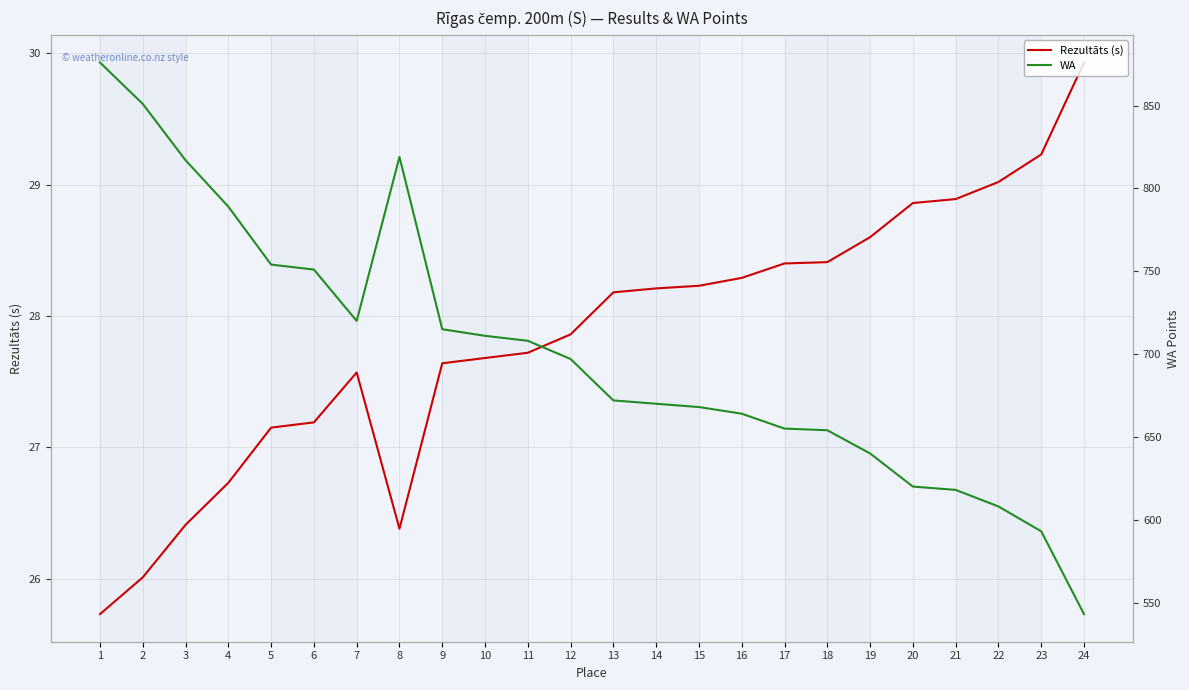

Is the value of WA at 23 greater than the value of Rezultāts (s) at 10?

Yes